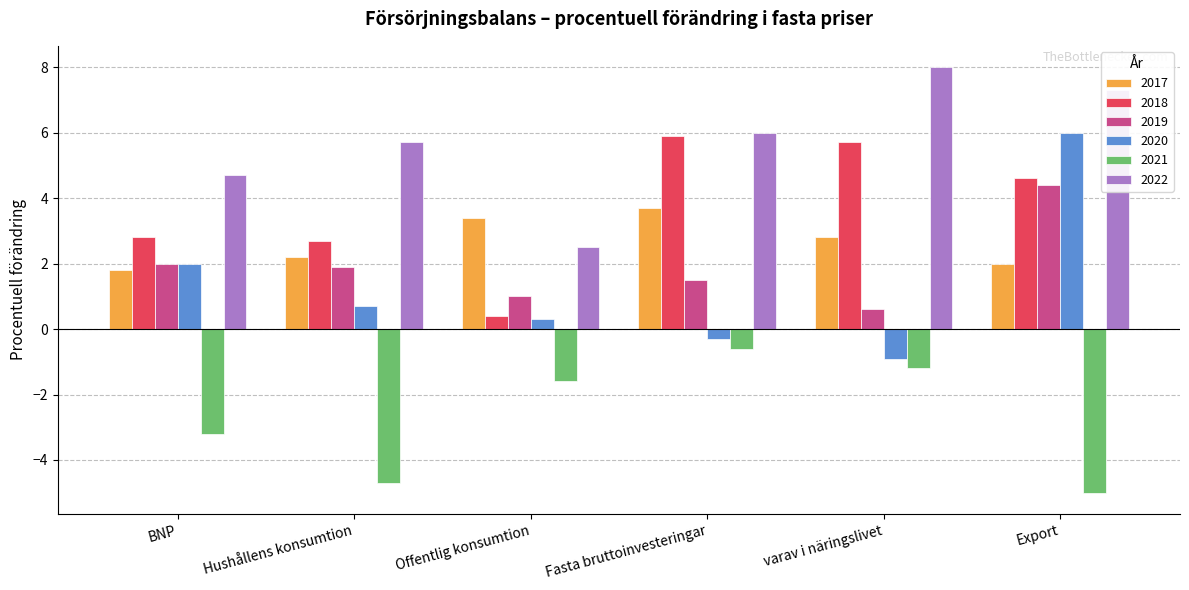

Reading right to left, list all the values displayed in this chart.

2017: 2.0	2.8	3.7	3.4	2.2	1.8
2018: 4.6	5.7	5.9	0.4	2.7	2.8
2019: 4.4	0.6	1.5	1.0	1.9	2.0
2020: 6.0	-0.9	-0.3	0.3	0.7	2.0
2021: -5.0	-1.2	-0.6	-1.6	-4.7	-3.2
2022: 7.3	8.0	6.0	2.5	5.7	4.7